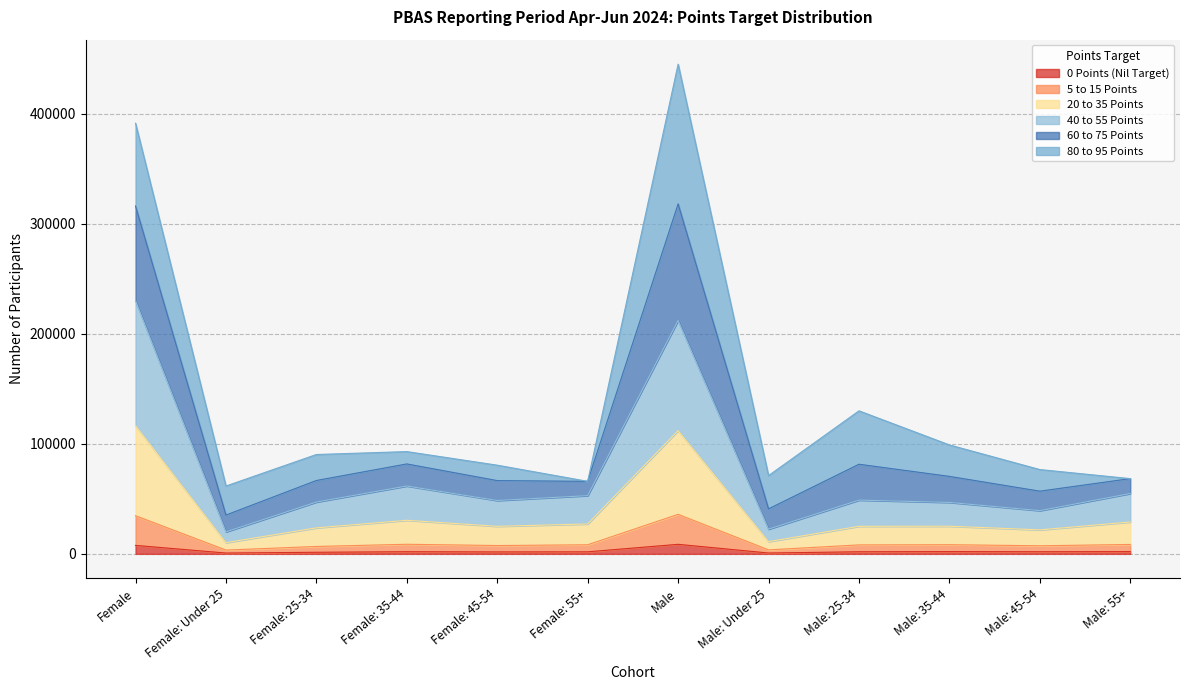

Does the chart display data point markers on the line(s)?

No